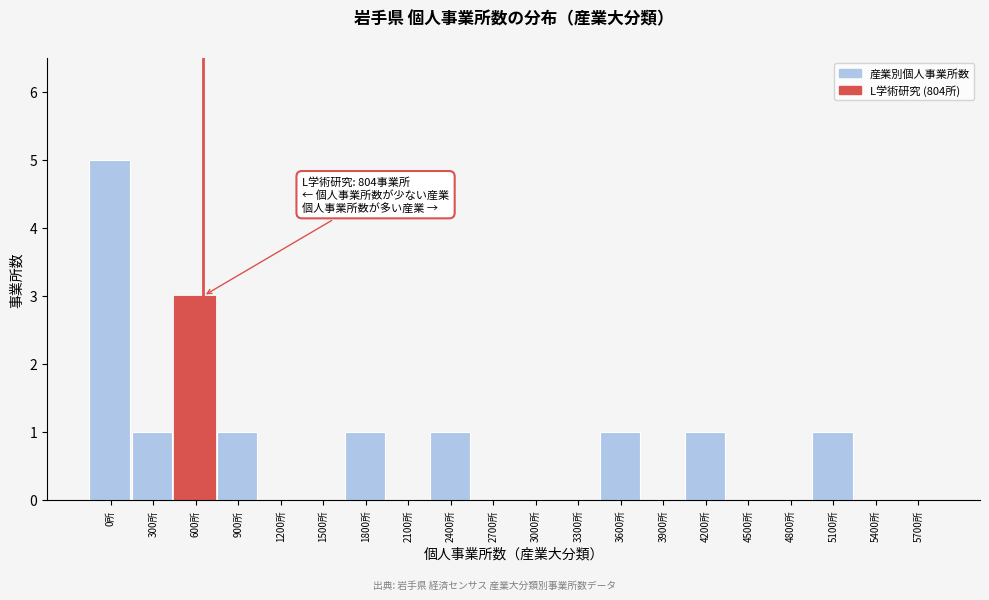

Reading left to right, list all the values displayed in this chart.

0所=5	300所=1	600所=3	900所=1	1200所=0	1500所=0	1800所=1	2100所=0	2400所=1	2700所=0	3000所=0	3300所=0	3600所=1	3900所=0	4200所=1	4500所=0	4800所=0	5100所=1	5400所=0	5700所=0